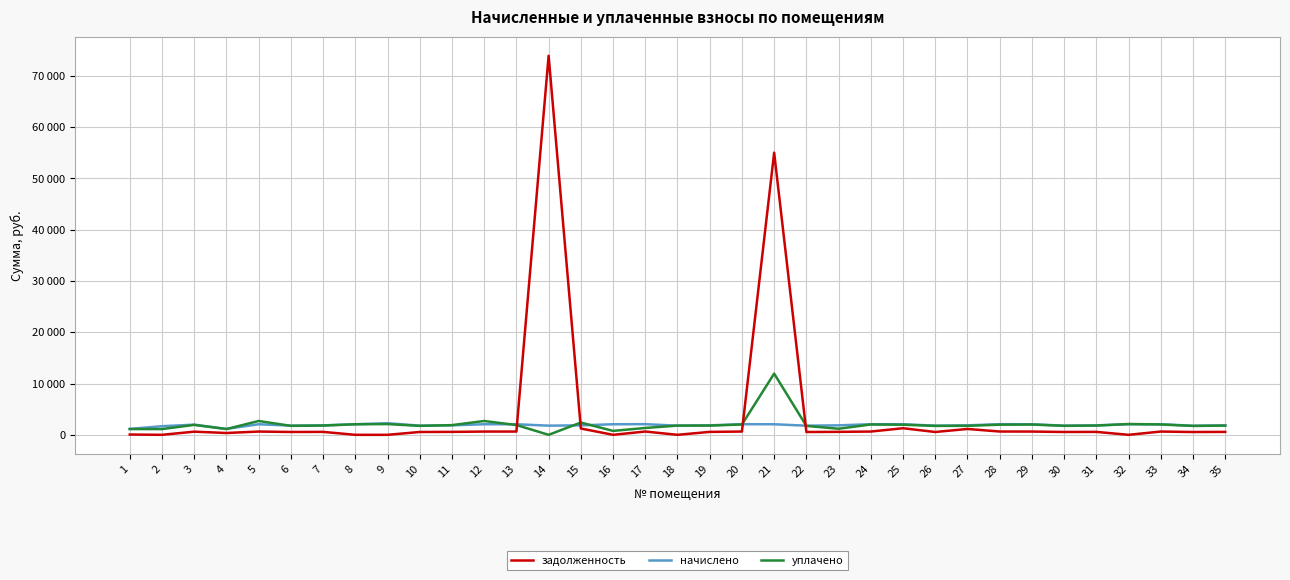

Which series has the largest range (max minus min)?

задолженность